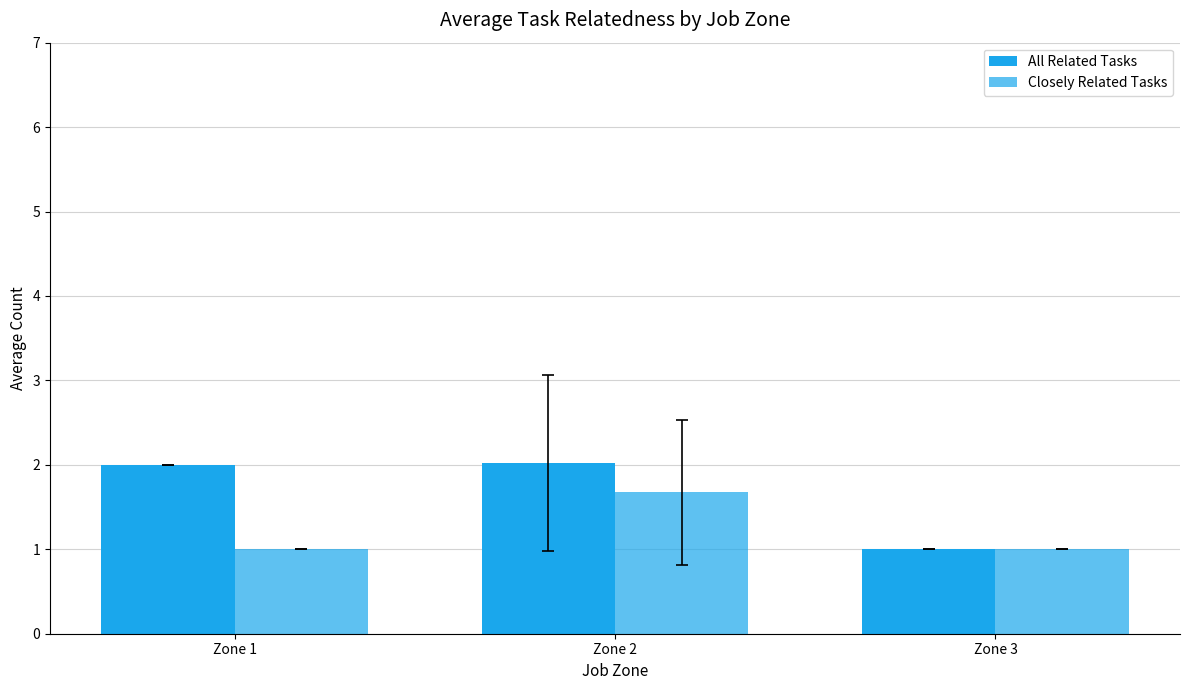

Are the bars horizontal?

No